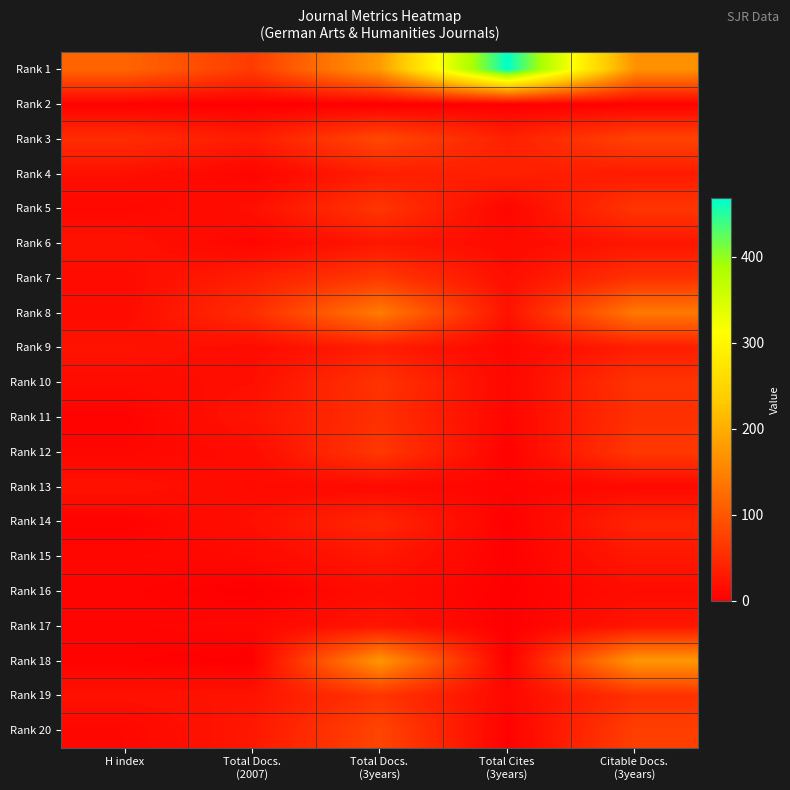

Which series has the widest spread of values?

Rank 1